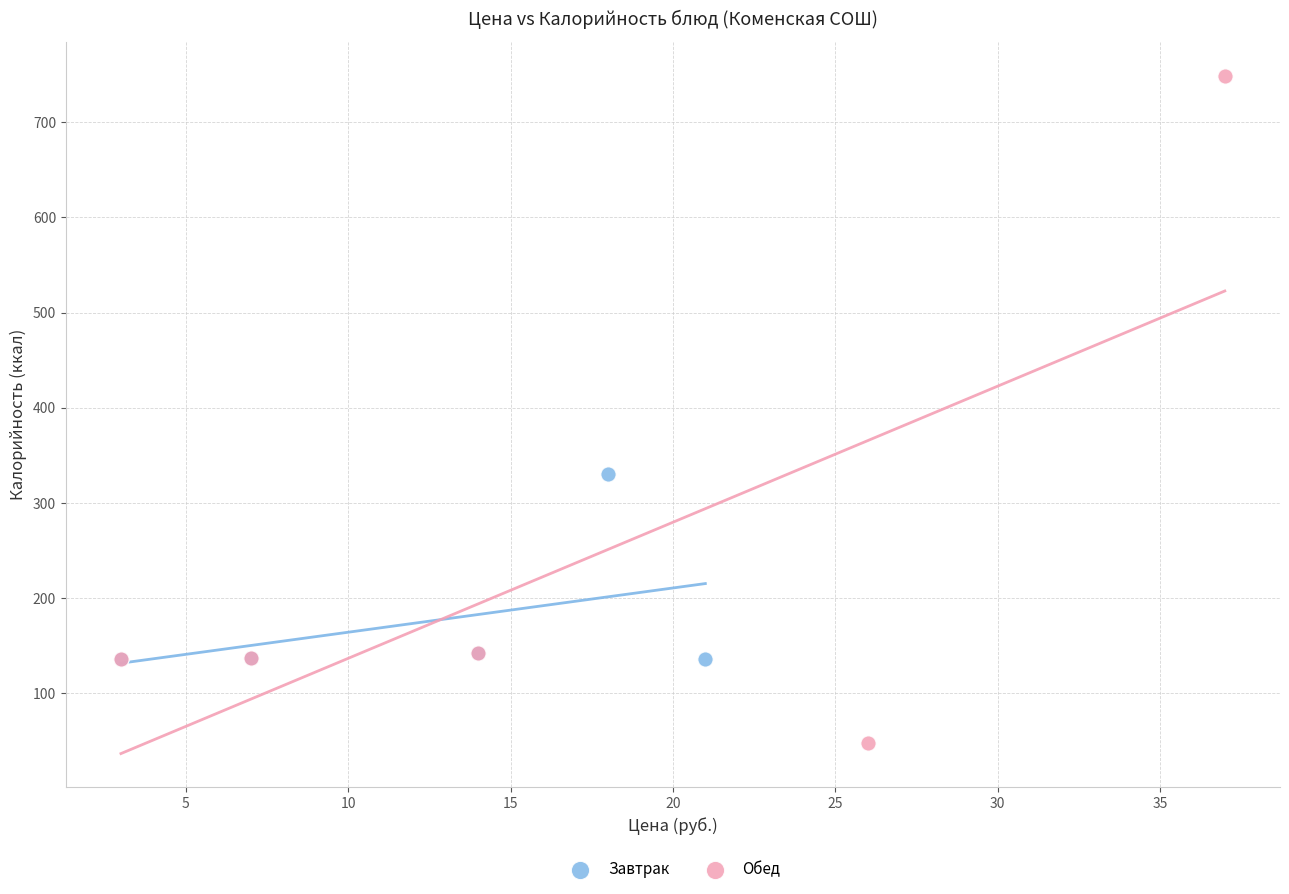

Which series has the widest spread of Y values?

Обед